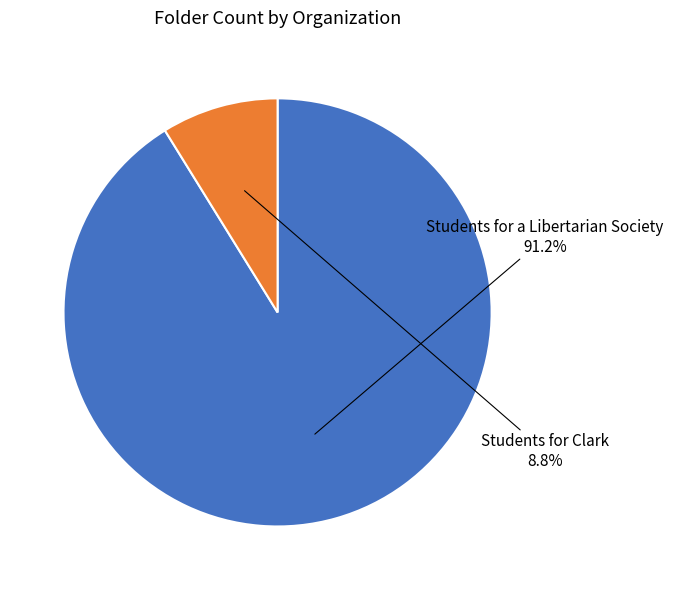

What percentage do Students for a Libertarian Society and Students for Clark together represent?

100.0%